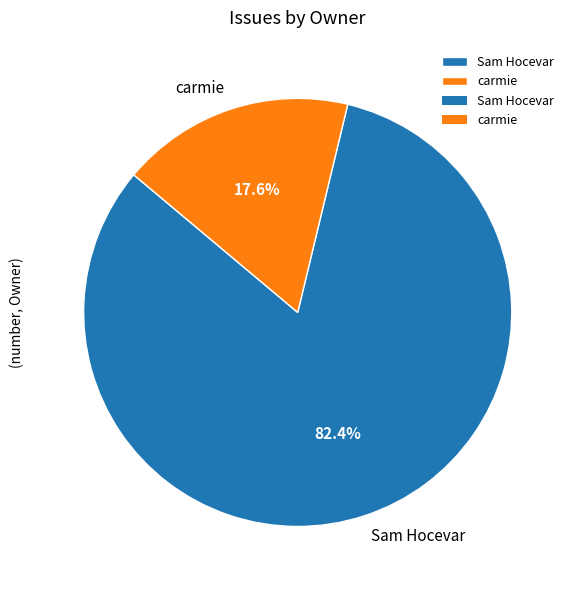

Is the sum of Sam Hocevar and carmie greater than half?

Yes